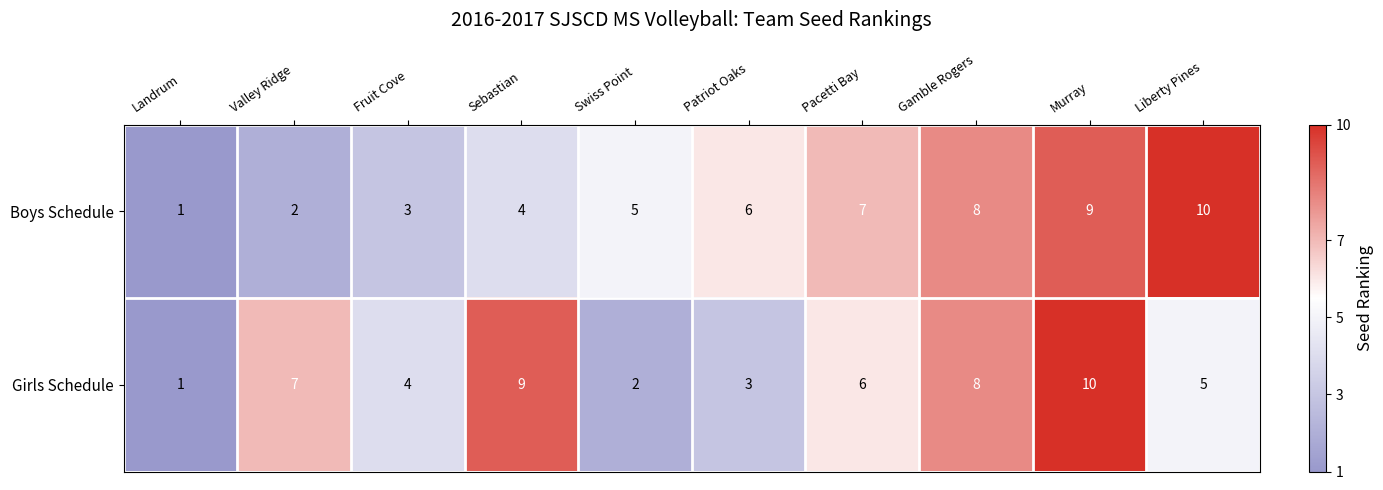

Reading left to right, what are all the values shown in this chart?

Boys Schedule: 1	2	3	4	5	6	7	8	9	10
Girls Schedule: 1	7	4	9	2	3	6	8	10	5